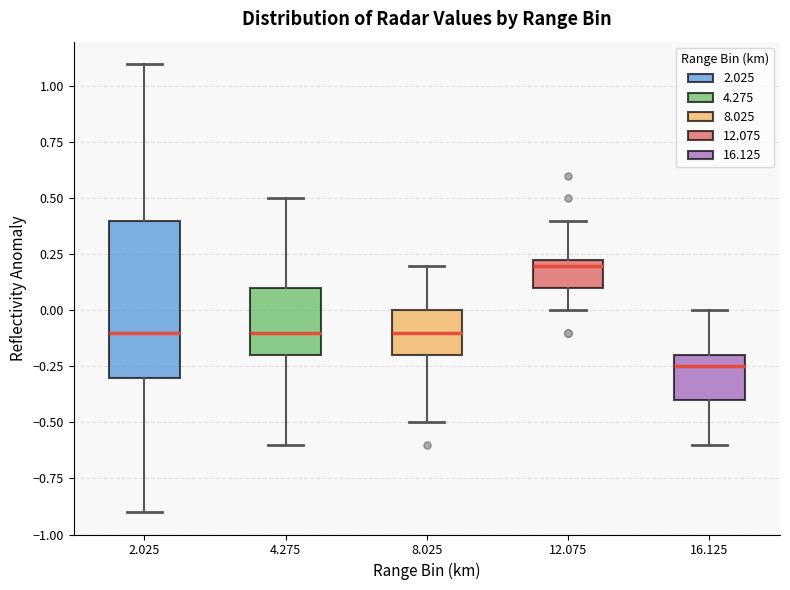

Which box has the lowest median line?

16.125